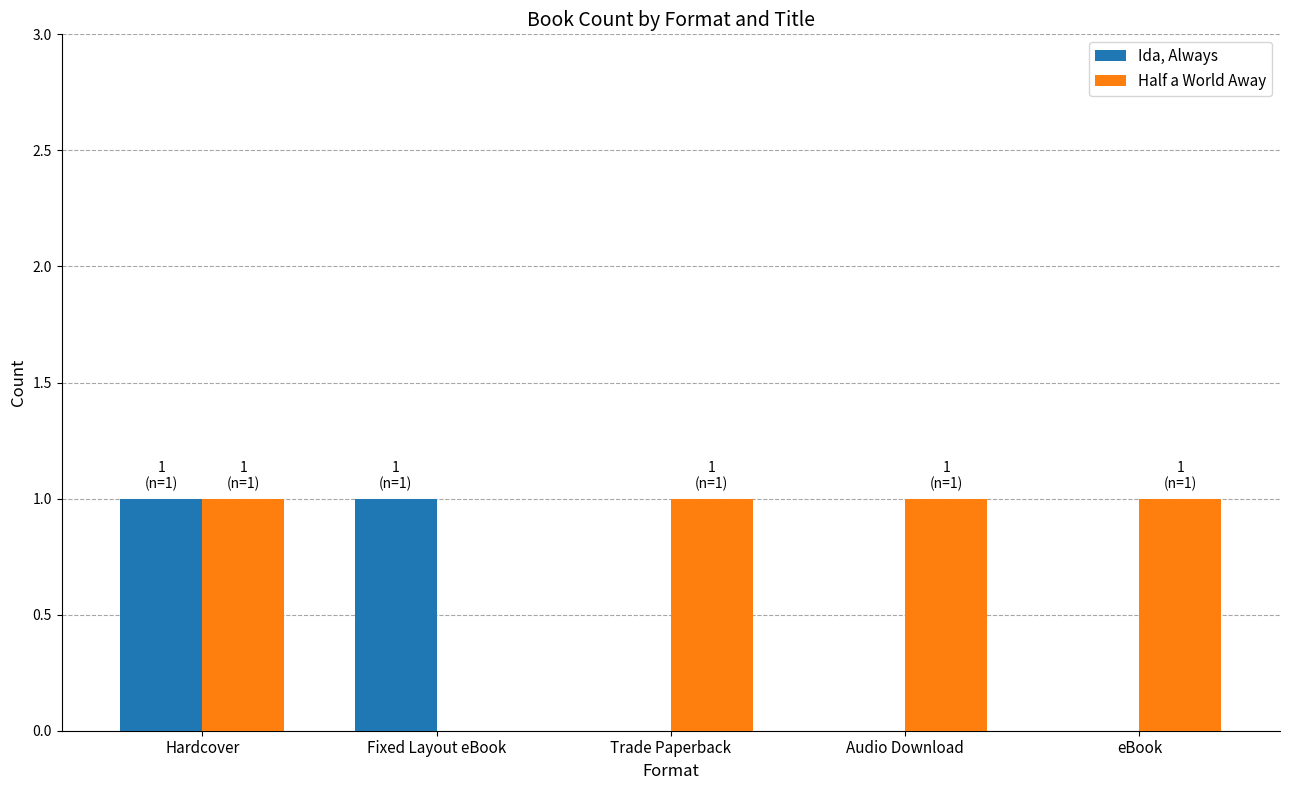

The Ida, Always series shows 0 at Fixed Layout eBook. True or false?

False